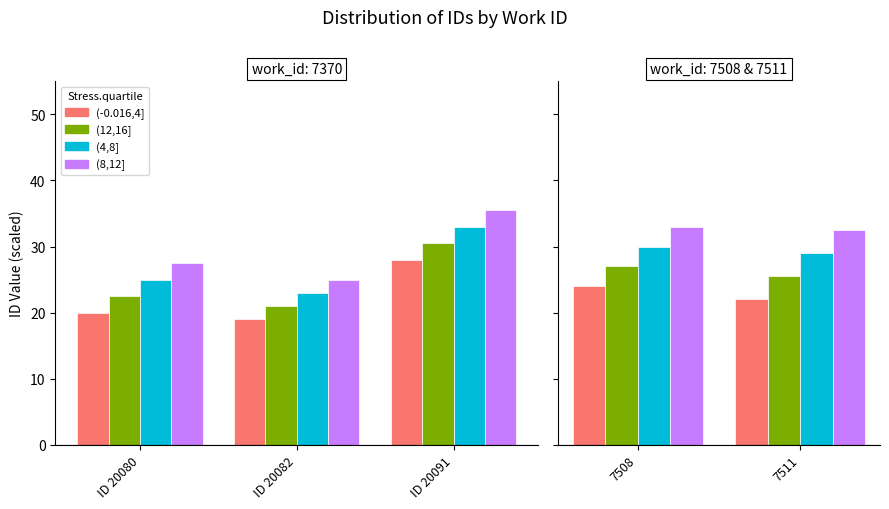

List the series in order of their overall mean, highest first.

(8,12], (4,8], (12,16], (-0.016,4]